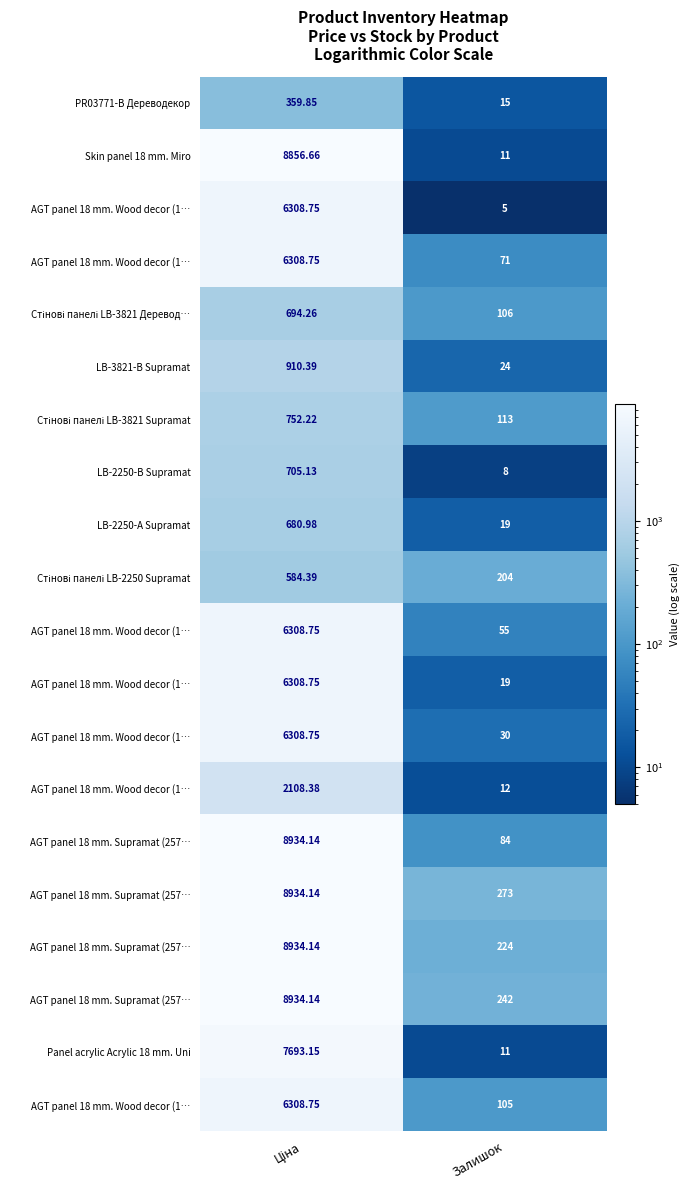

At which category does the chart reach its minimum across all series?

Залишок